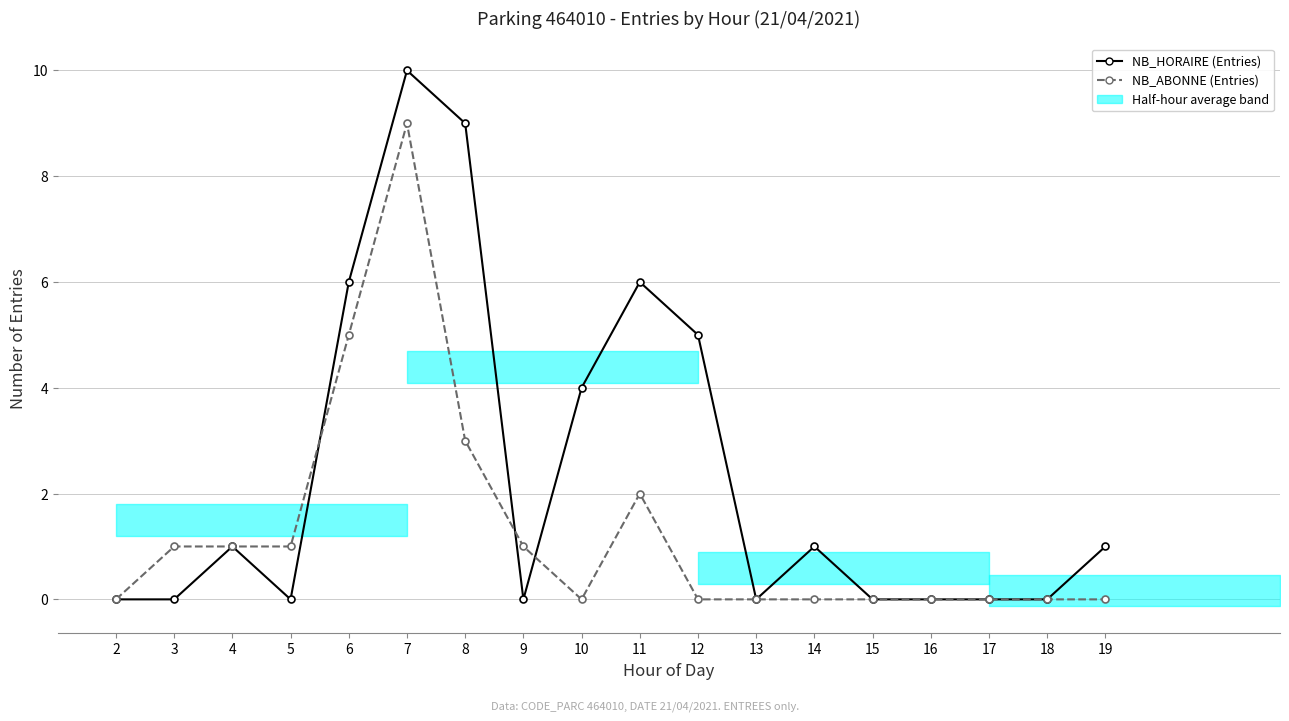

True or false: NB_ABONNE (Entries) and NB_HORAIRE (Entries) intersect in this chart.

True